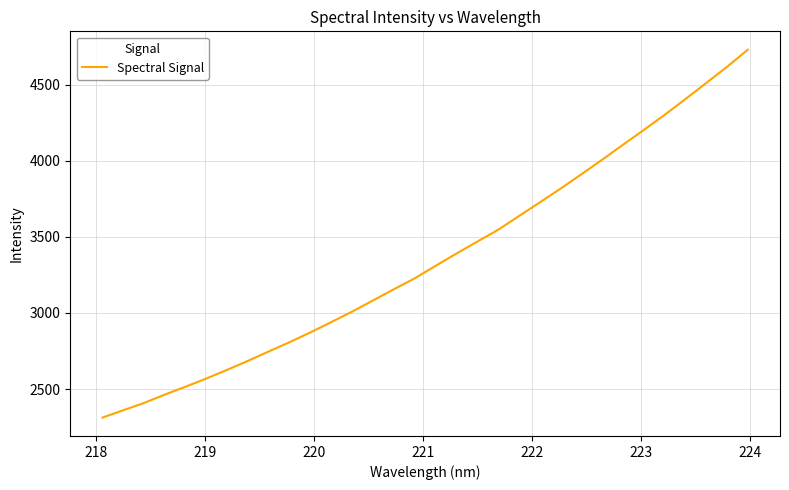

True or false: there are more than 2 points higher than both neighbors.

False